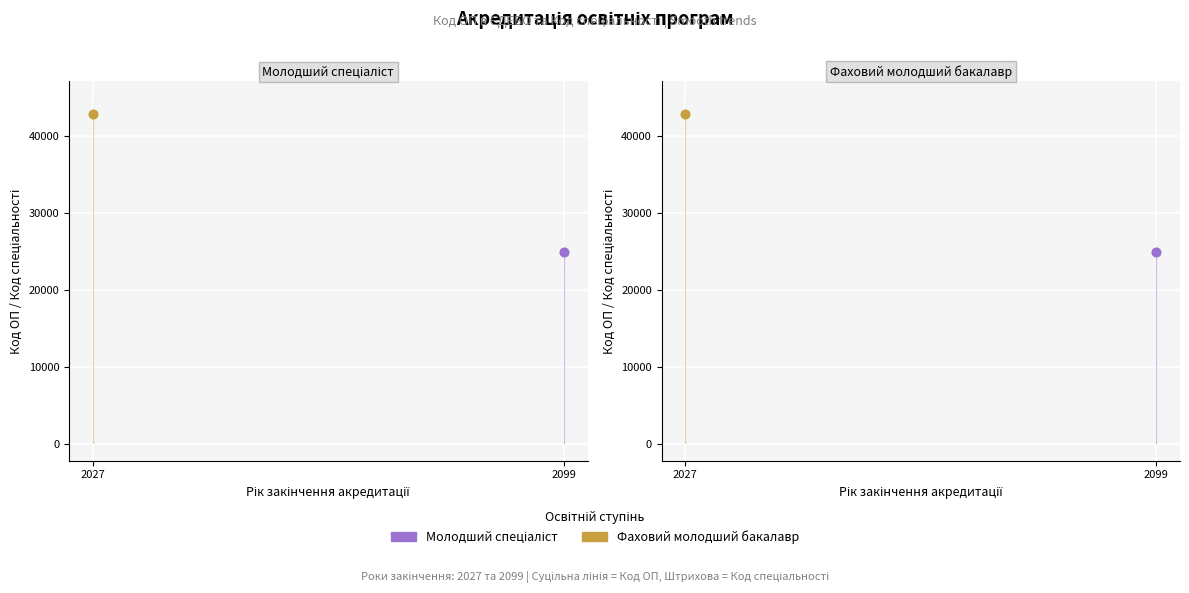

Is the value of Молодший спеціаліст at 2099 greater than the value of Молодший спеціаліст (Код спец.) at 2099?

Yes